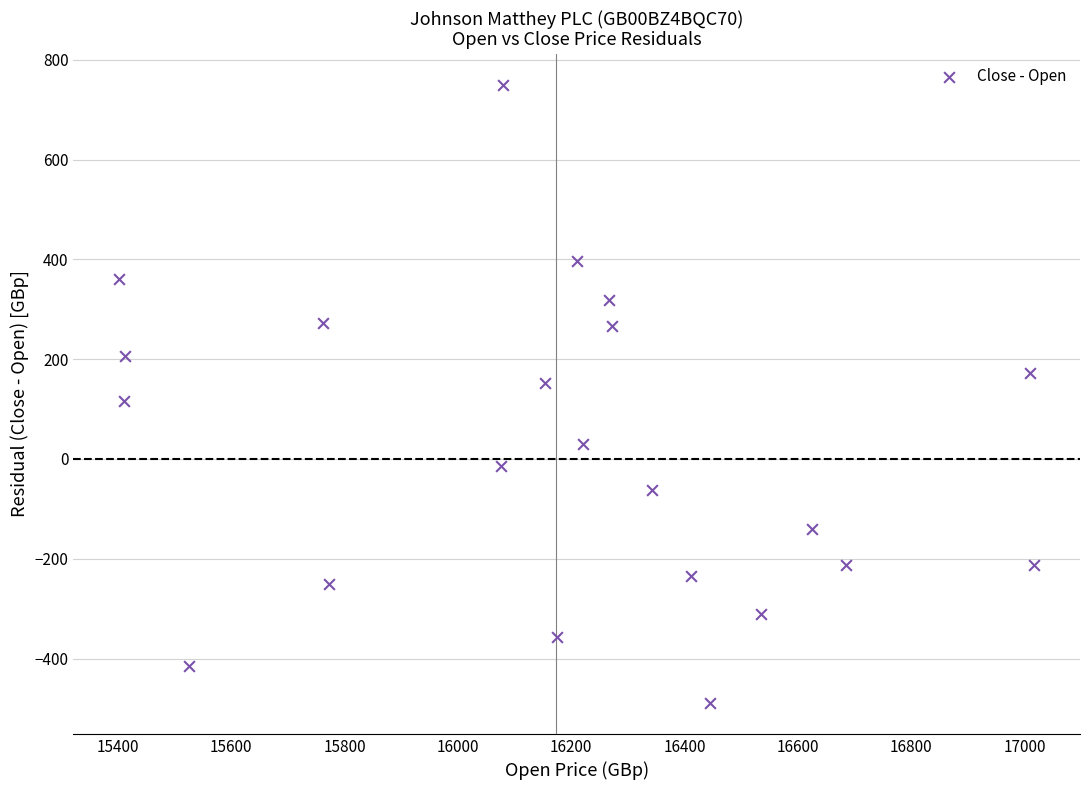

What is the range of X values (max minus min)?

1615